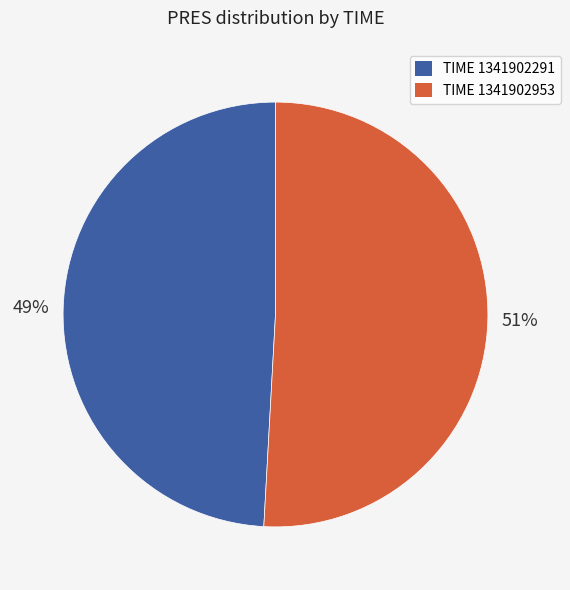

Rank the categories by value from highest to lowest.

TIME 1341902953, TIME 1341902291